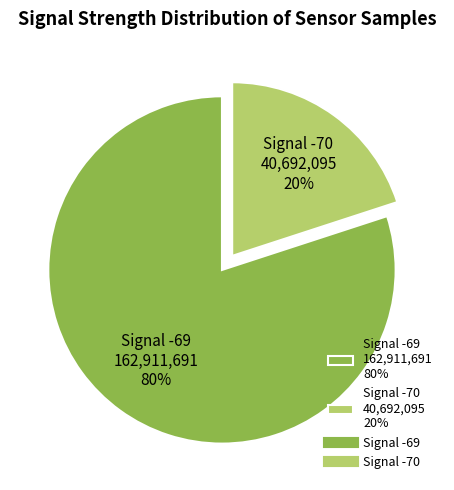

Which has a higher value, Signal -70 40,692,095 20% or Signal -69 162,911,691 80%?

Signal -69 162,911,691 80%